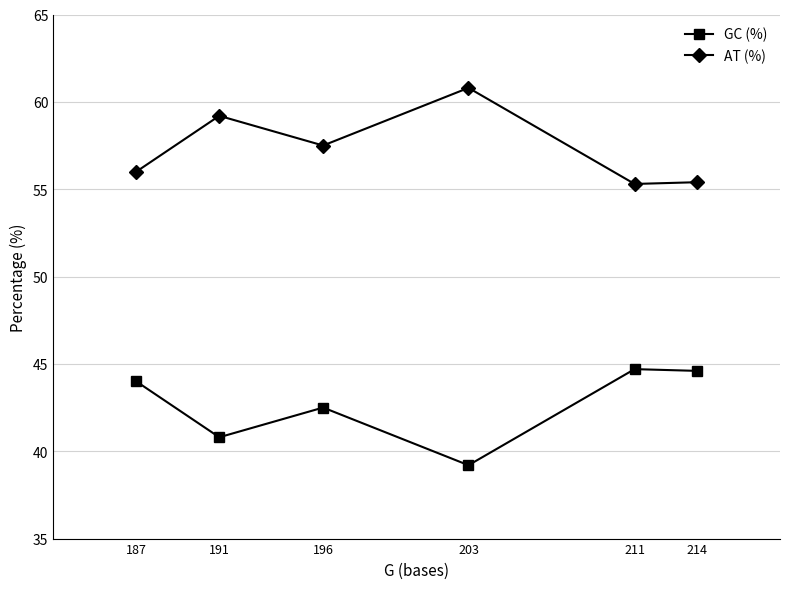

Where is the first local maximum for AT (%)?

191